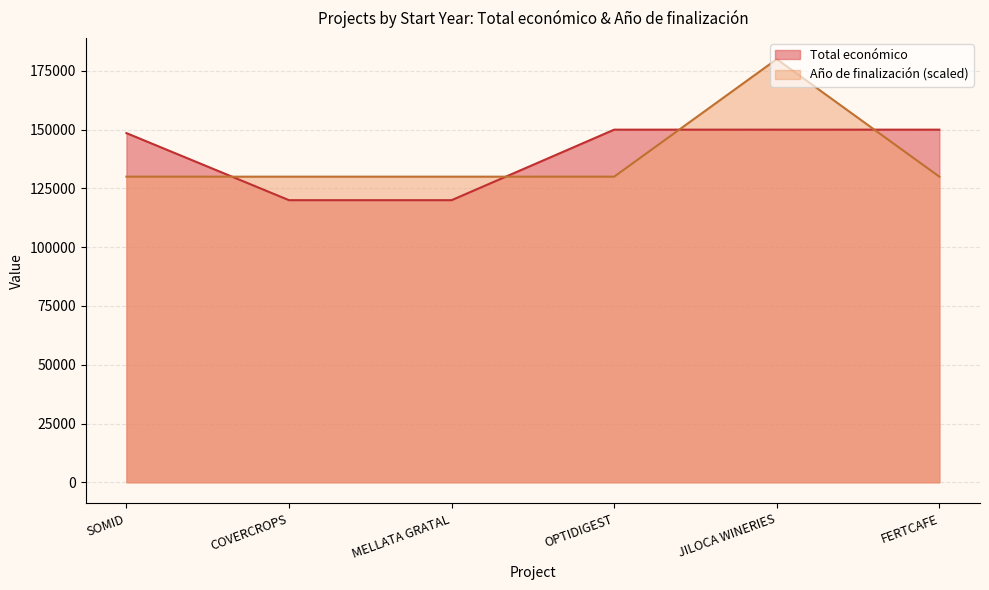

What position from the left is OPTIDIGEST?

4